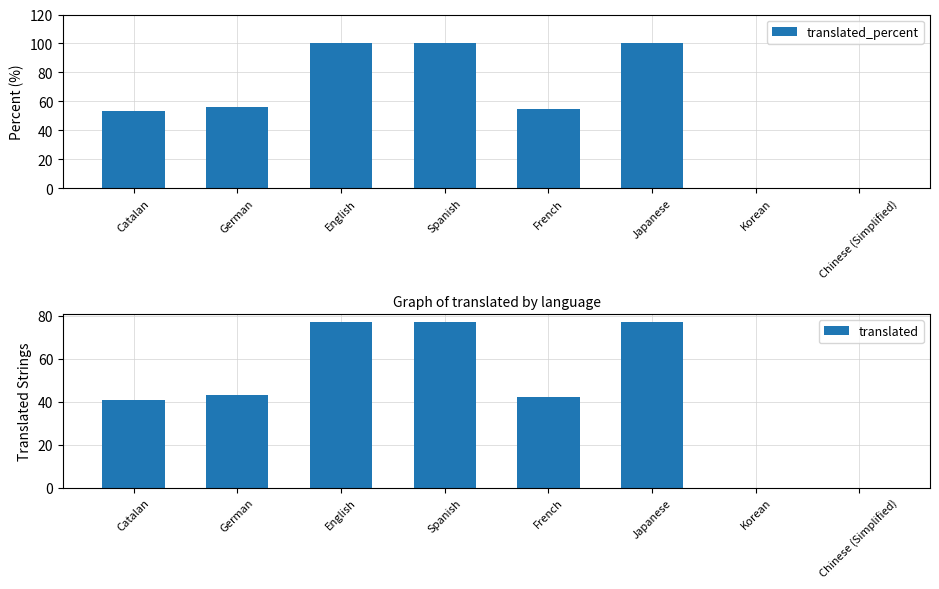

Reading left to right, what are all the values shown in this chart?

translated_percent: Catalan=53.2	German=55.8	English=100.0	Spanish=100.0	French=54.5	Japanese=100.0	Korean=0.0	Chinese (Simplified)=0.0
translated: Catalan=41.0	German=43.0	English=77.0	Spanish=77.0	French=42.0	Japanese=77.0	Korean=0.0	Chinese (Simplified)=0.0